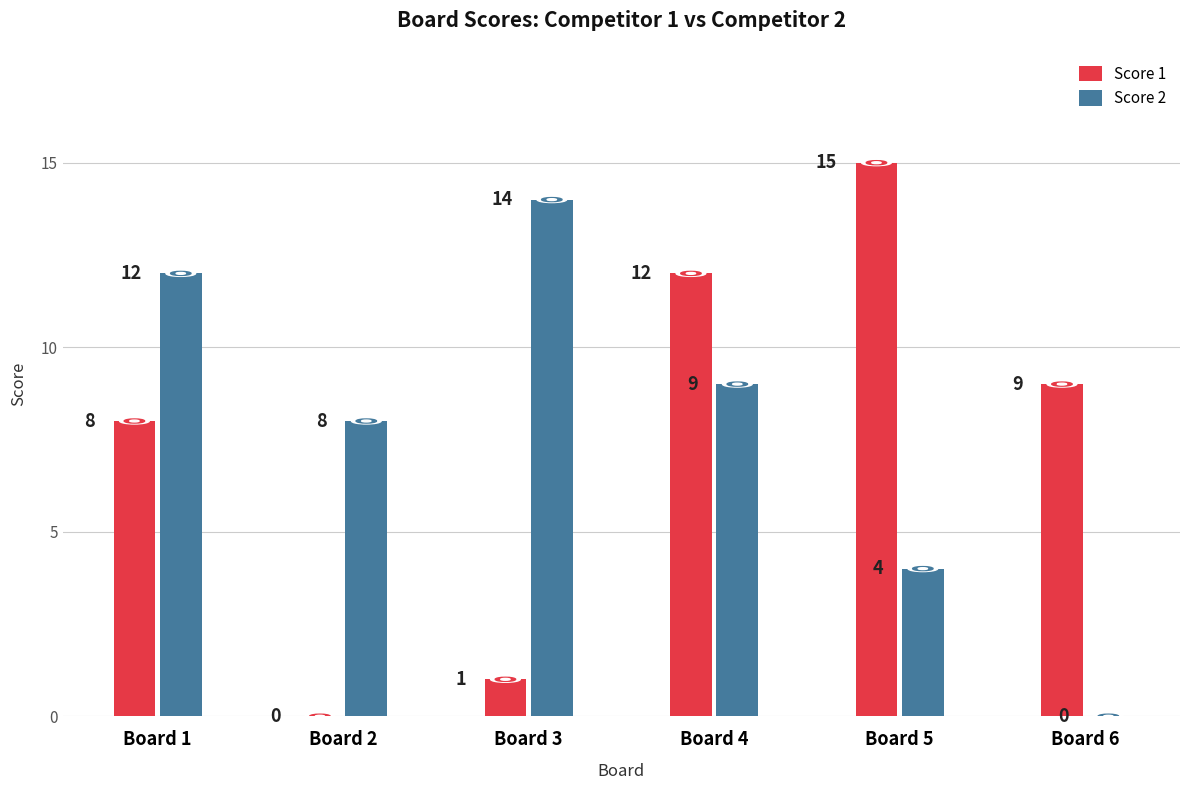

How many series are shown in this chart?

2